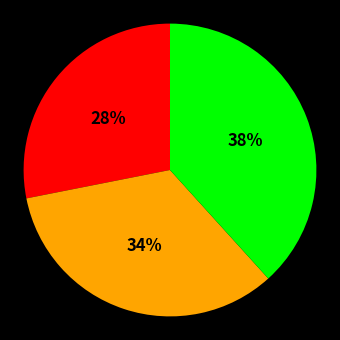

Does any single category account for the majority?

No